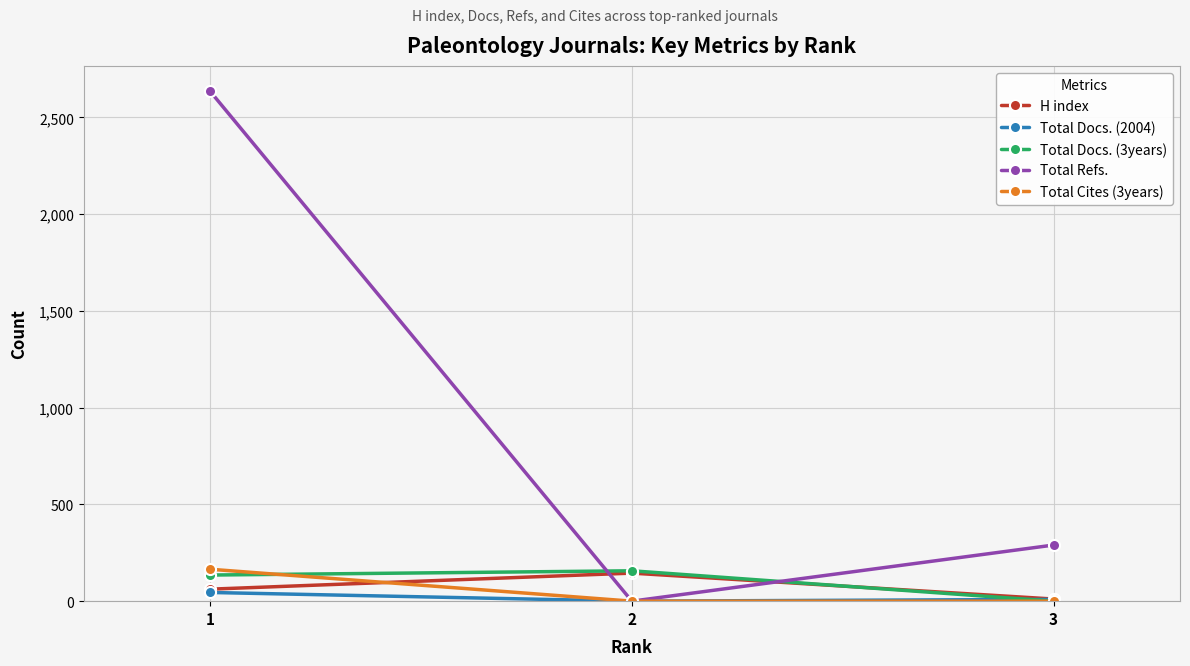

Which series has the largest range (max minus min)?

Total Refs.